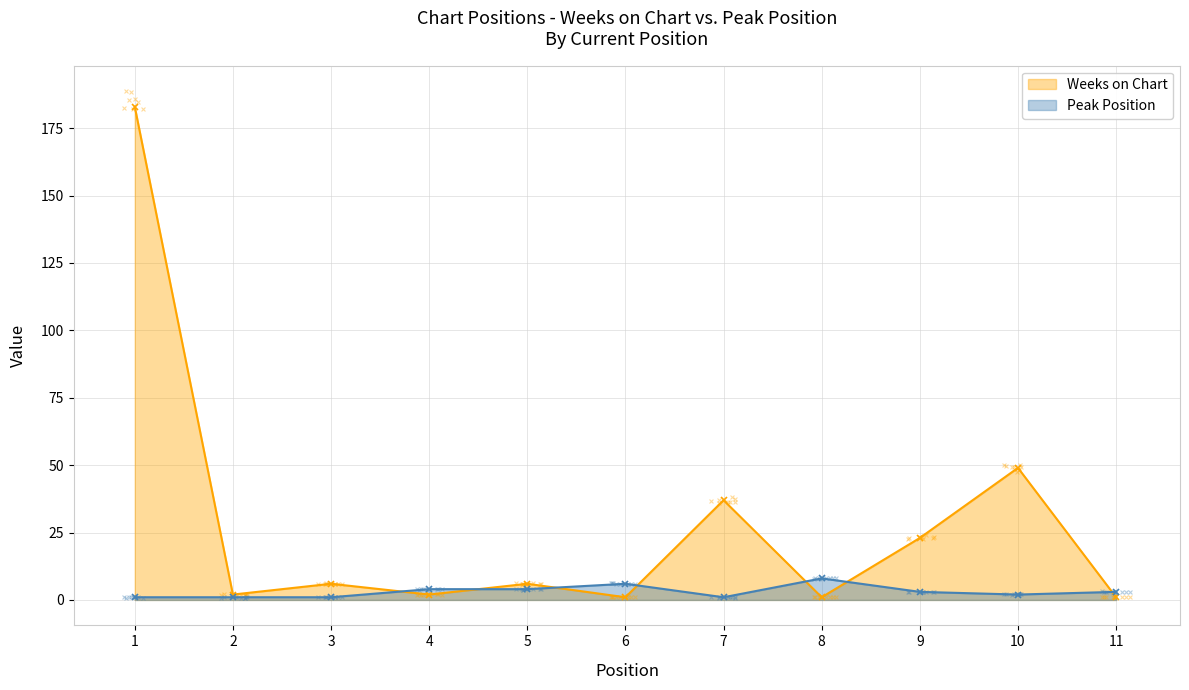

Which series has the widest spread of Y values?

Weeks on Chart